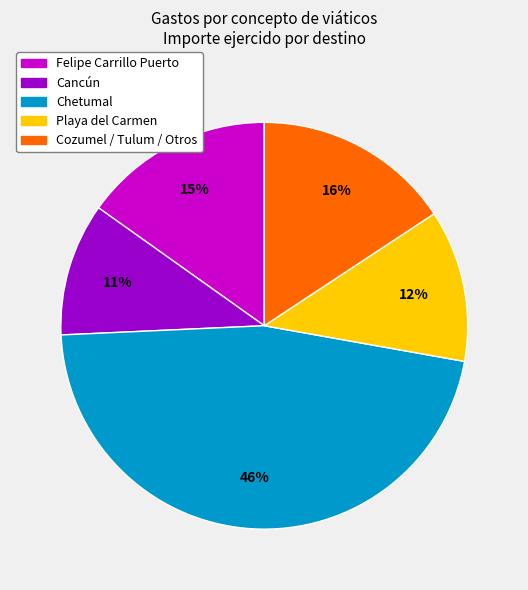

Does any single category account for the majority?

No